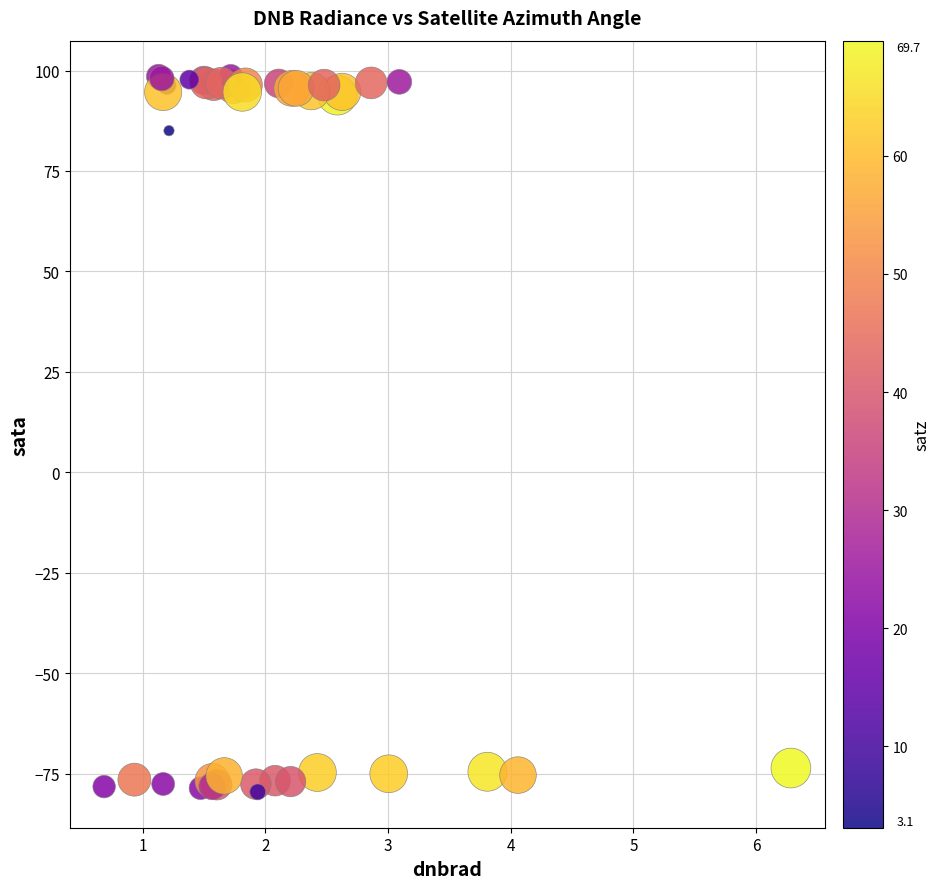

What Y value in the scatter plot is closest to 9?

85.0